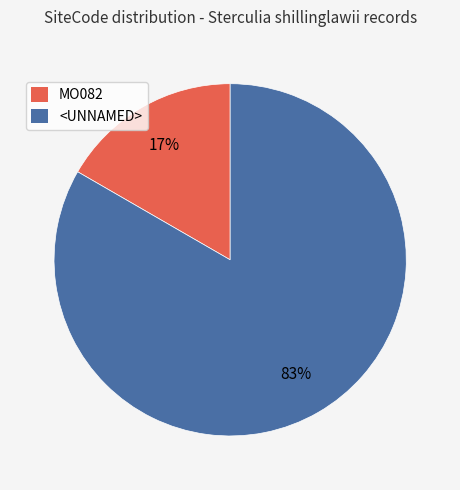

Which category accounts for the majority?

<UNNAMED>